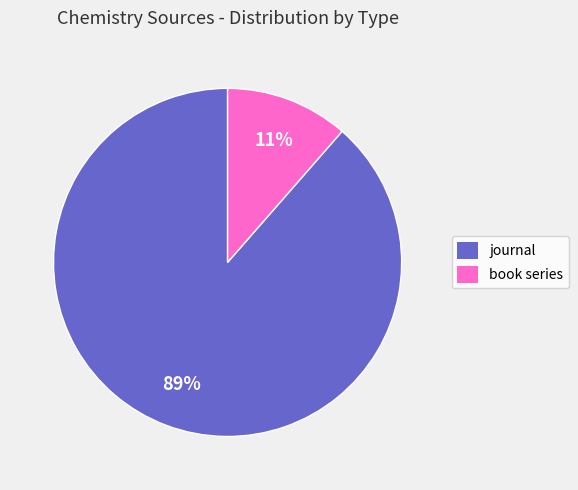

Which has a higher value, book series or journal?

journal